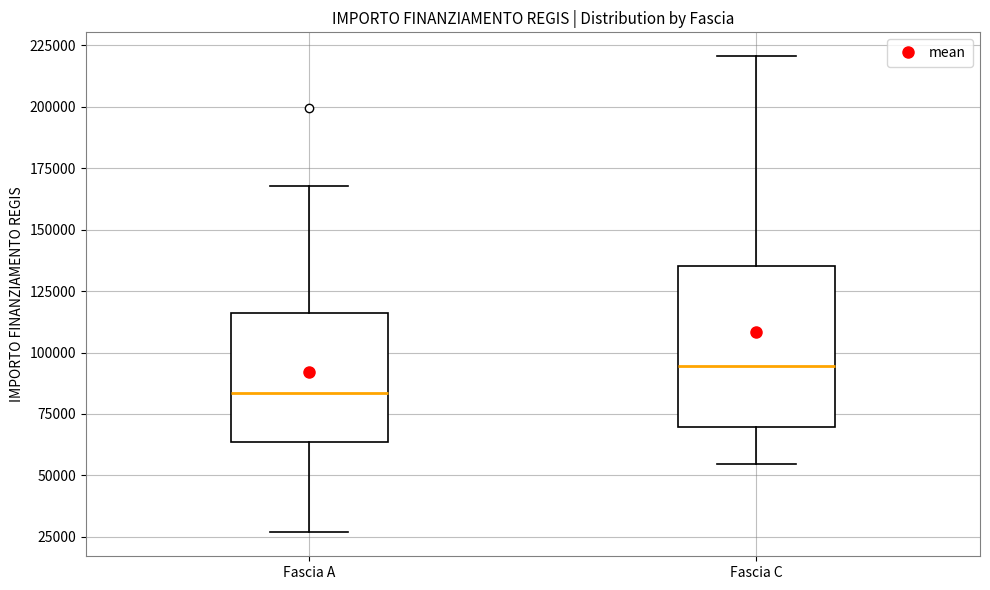

Comparing the boxes themselves (not the whiskers), which one is the tallest?

Fascia C